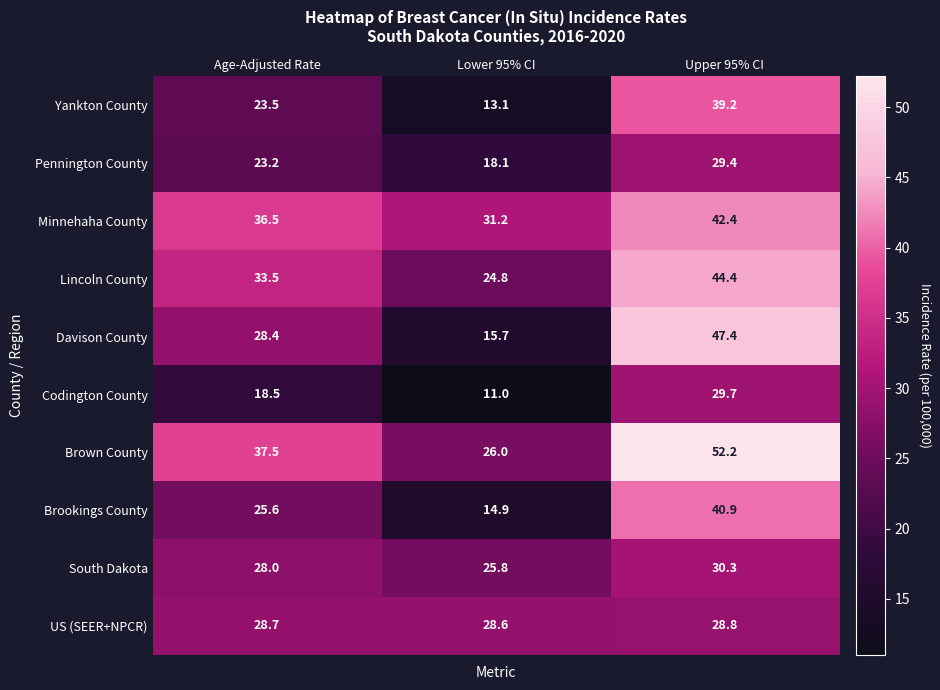

Which series has the widest spread of values?

Davison County